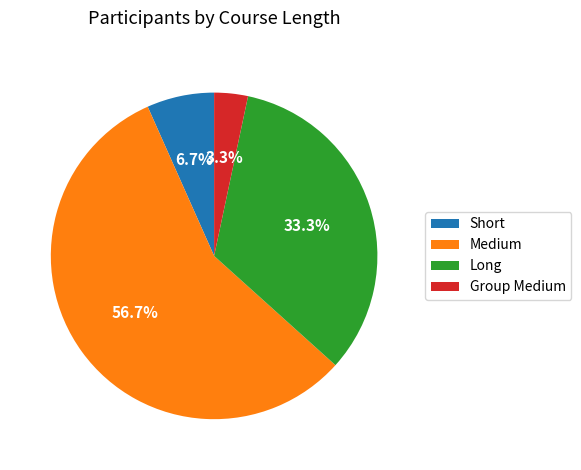

Combined, do Short and Long account for over 50%?

No